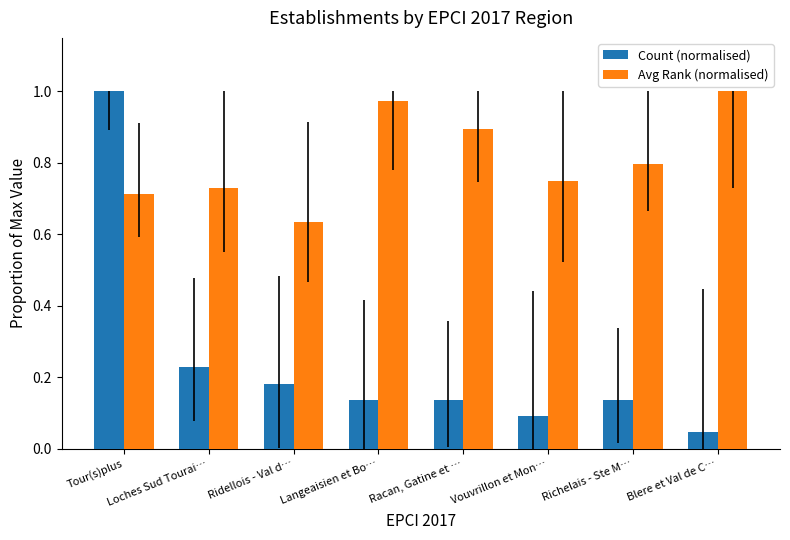

What is the difference between the maximum and second lowest values in the Count (normalised) series?

0.9